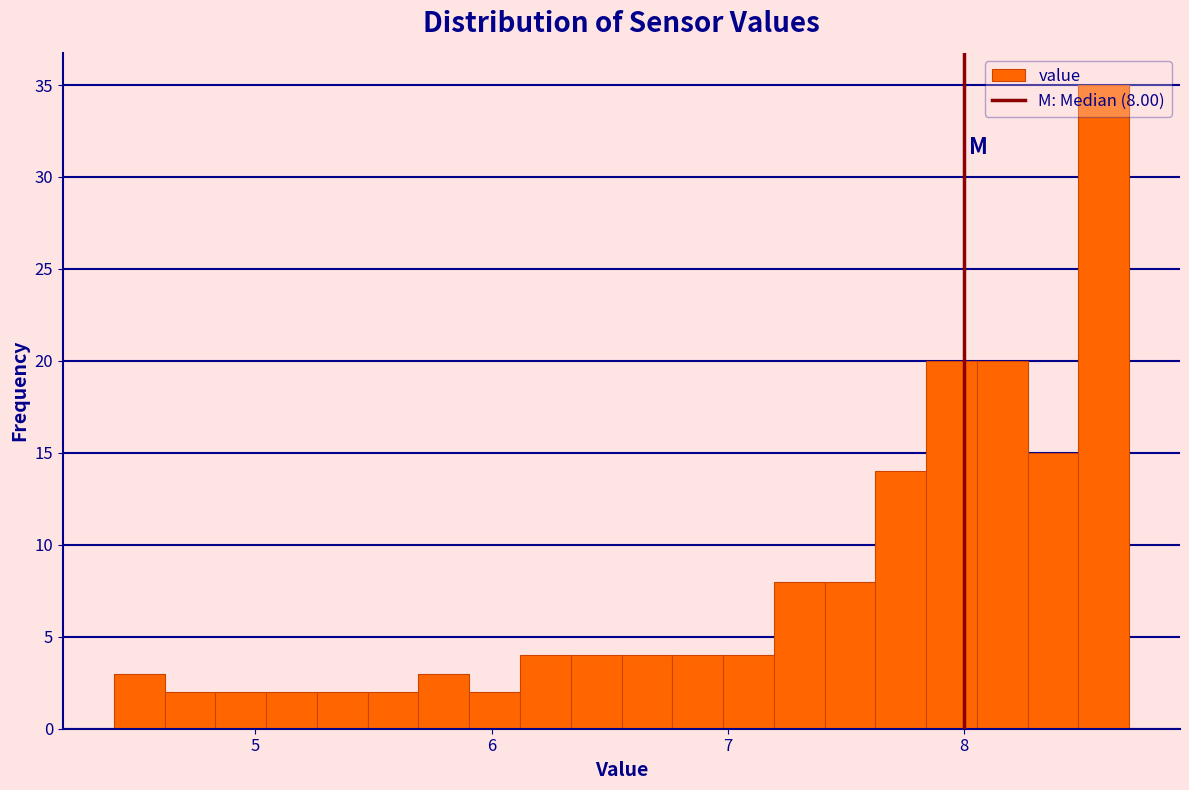

Read against the x-axis, roughly where is the centre of the tallest bar?

8.6